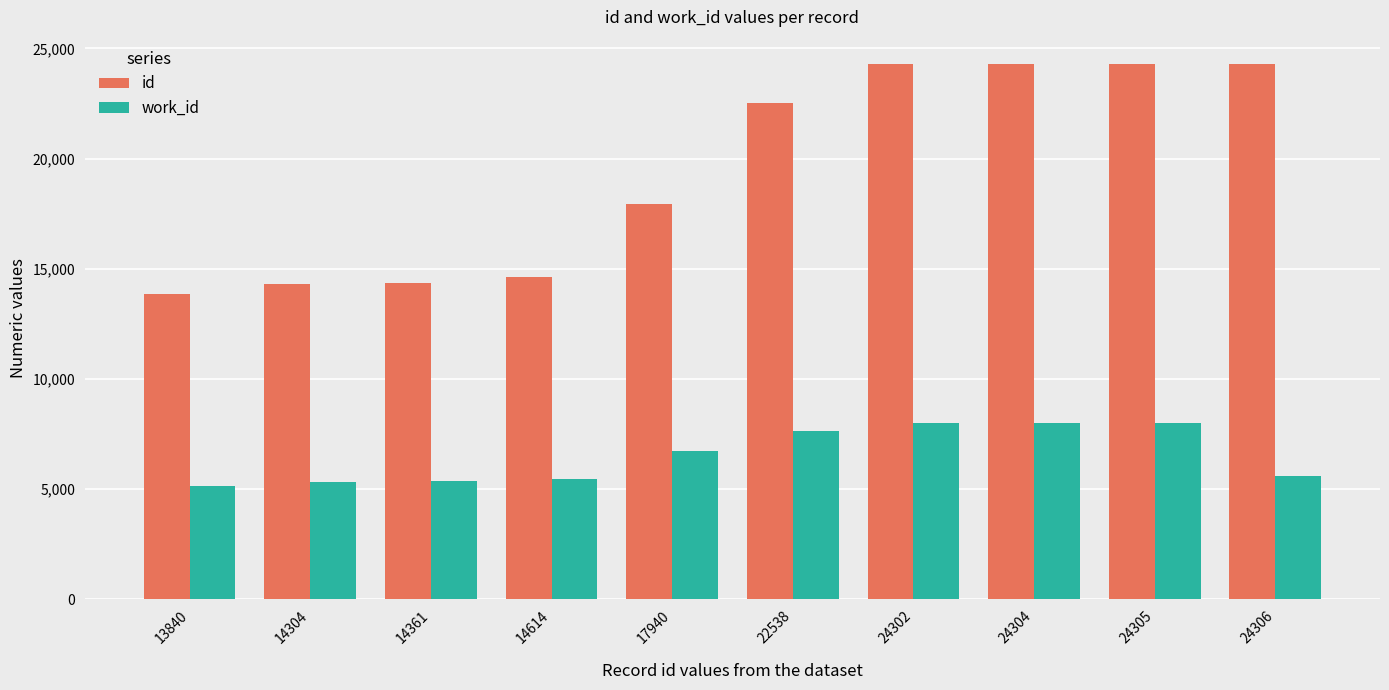

What is the value of the work_id bar at the 1st from the left?

5127